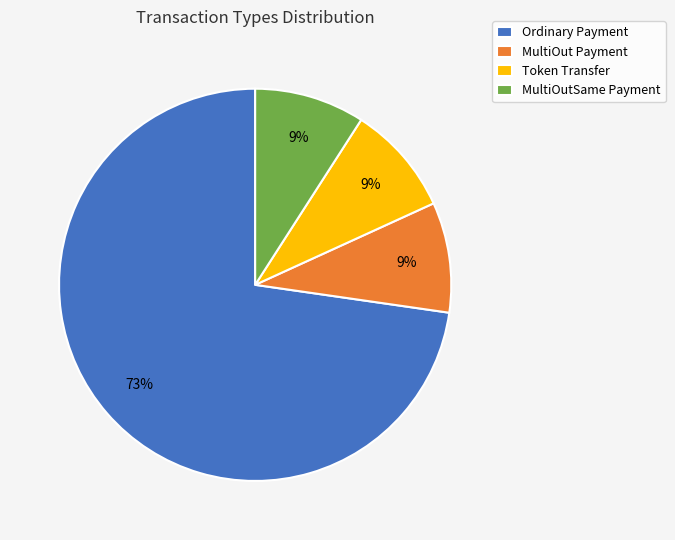

Do MultiOutSame Payment and Ordinary Payment together represent more than half of the pie?

Yes